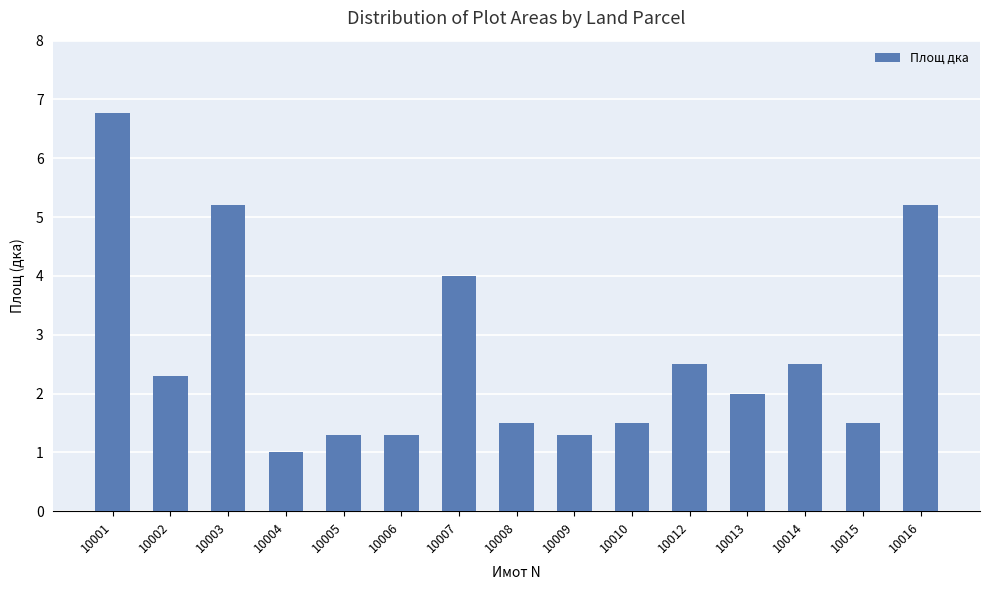

What is the sum of all values?

39.9